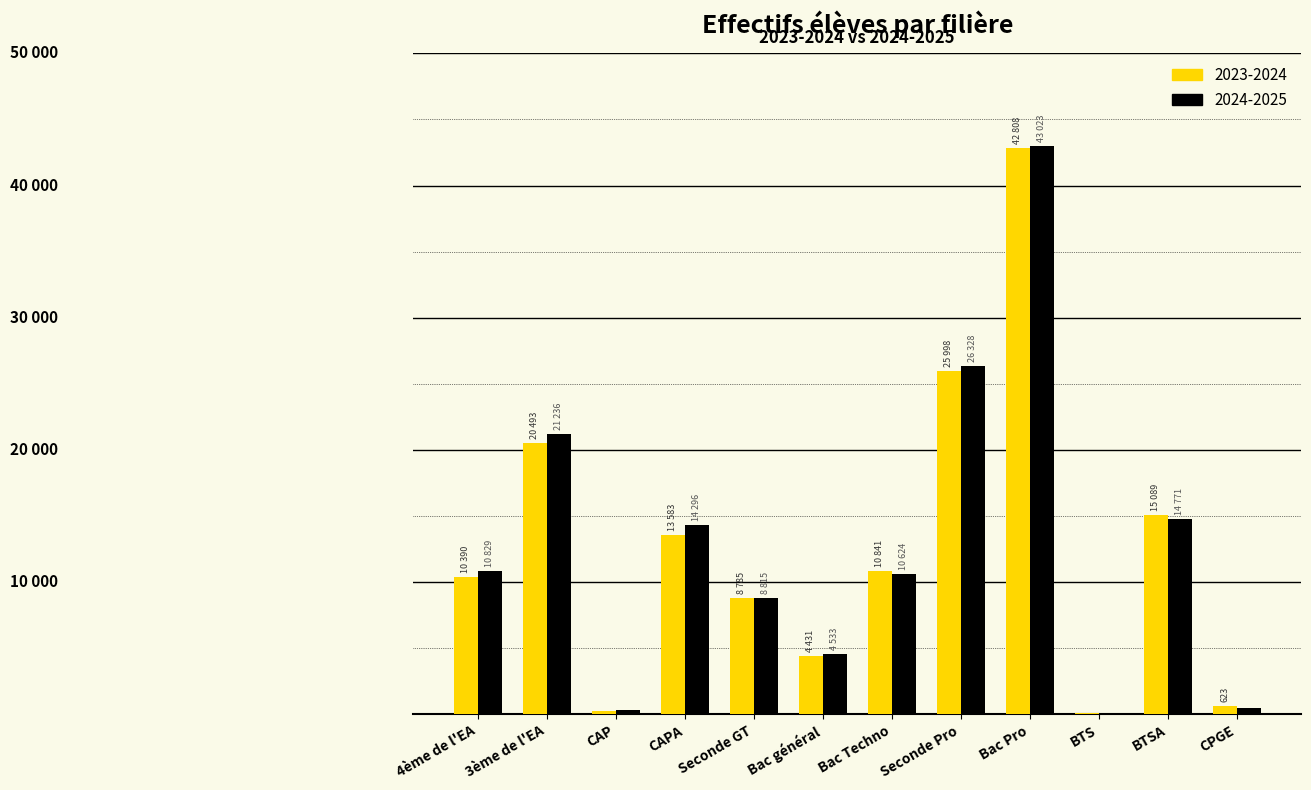

Reading right to left, transcribe all the data shown in this chart.

2023-2024: 623	15089	124	42808	25998	10841	4431	8785	13583	284	20493	10390
2024-2025: 472	14771	122	43023	26328	10624	4533	8815	14296	314	21236	10829